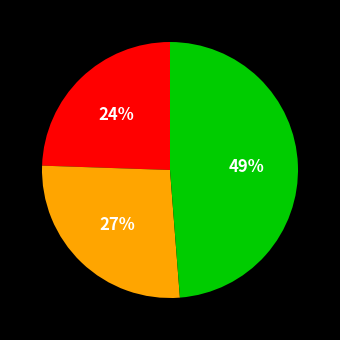

To the nearest percent, what is the average slice percentage?

33%